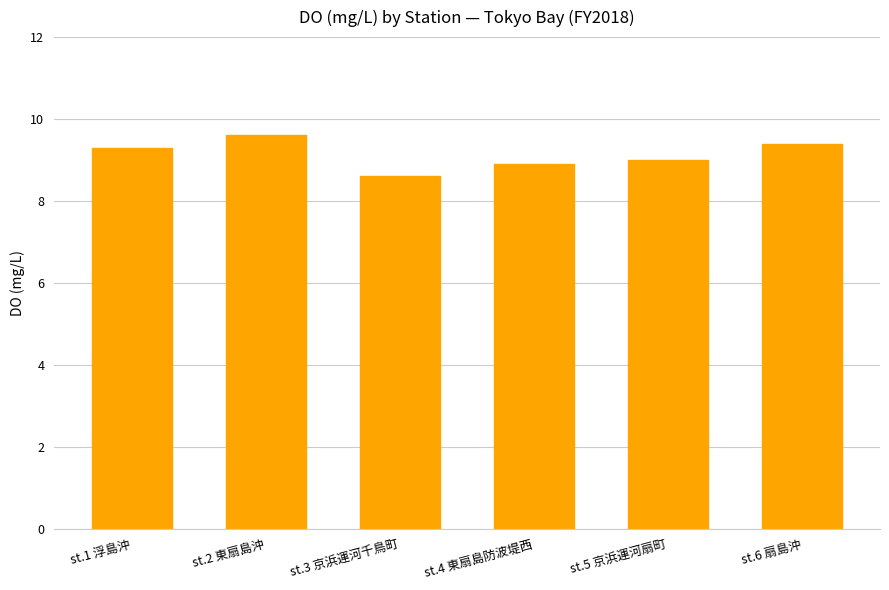

Rank the categories by value from highest to lowest.

st.2 東扇島沖, st.6 扇島沖, st.1 浮島沖, st.5 京浜運河扇町, st.4 東扇島防波堤西, st.3 京浜運河千鳥町